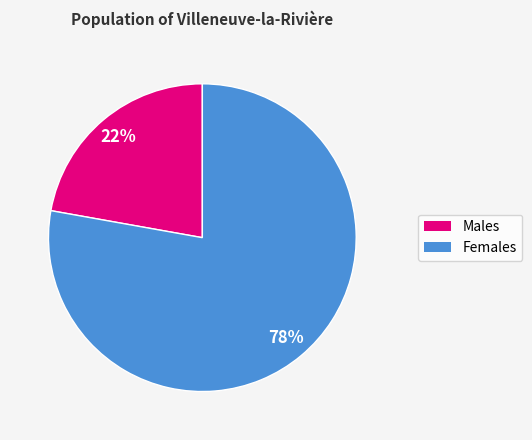

To the nearest percent, what is the difference between the largest and smallest slice percentages?

56%